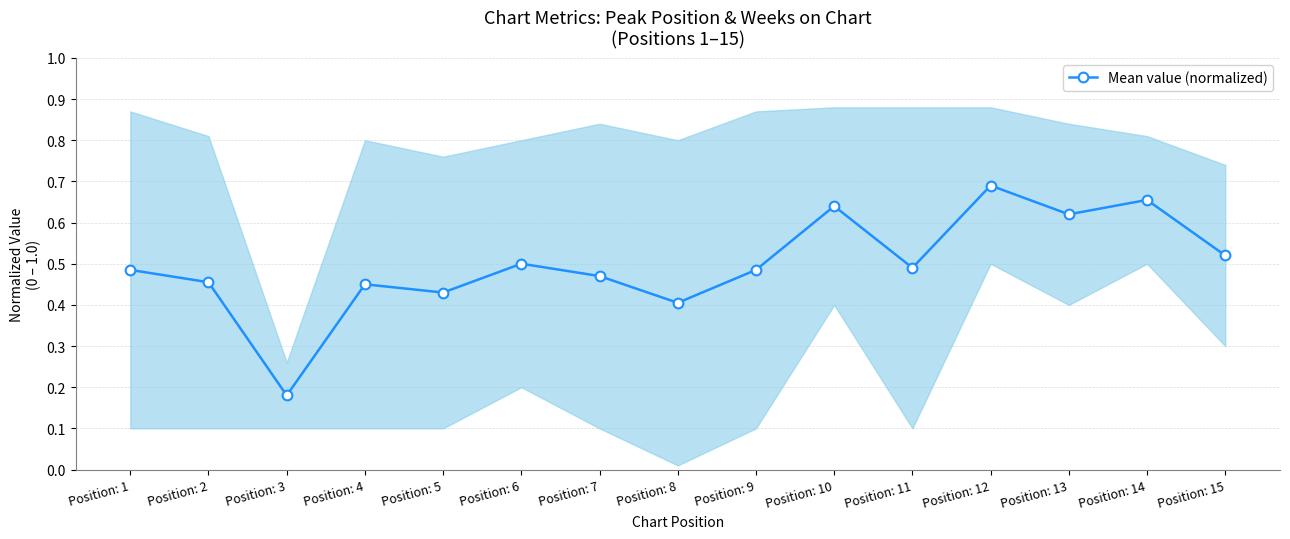

List the labels in order of value, smallest first.

Position: 3, Position: 8, Position: 5, Position: 4, Position: 2, Position: 7, Position: 1, Position: 9, Position: 11, Position: 6, Position: 15, Position: 13, Position: 10, Position: 14, Position: 12